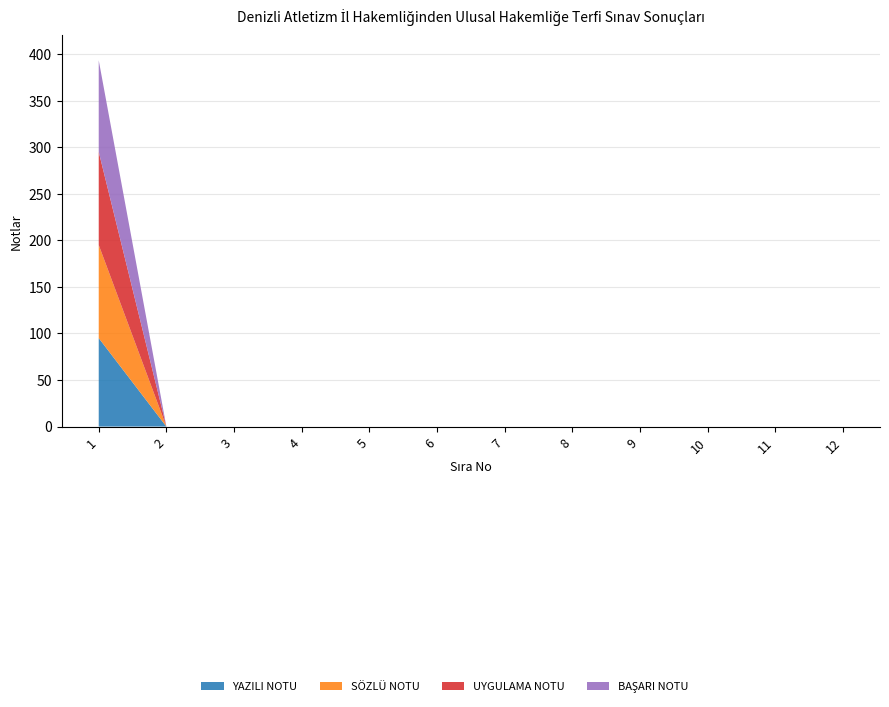

Reading right to left, extract all data points from this chart.

YAZILI NOTU: 12=0.0	11=0.0	10=0.0	9=0.0	8=0.0	7=0.0	6=0.0	5=0.0	4=0.0	3=0.0	2=0.0	1=95.0
SÖZLÜ NOTU: 12=0.0	11=0.0	10=0.0	9=0.0	8=0.0	7=0.0	6=0.0	5=0.0	4=0.0	3=0.0	2=0.0	1=100.0
UYGULAMA NOTU: 12=0.0	11=0.0	10=0.0	9=0.0	8=0.0	7=0.0	6=0.0	5=0.0	4=0.0	3=0.0	2=0.0	1=100.0
BAŞARI NOTU: 12=0.0	11=0.0	10=0.0	9=0.0	8=0.0	7=0.0	6=0.0	5=0.0	4=0.0	3=0.0	2=0.0	1=98.3